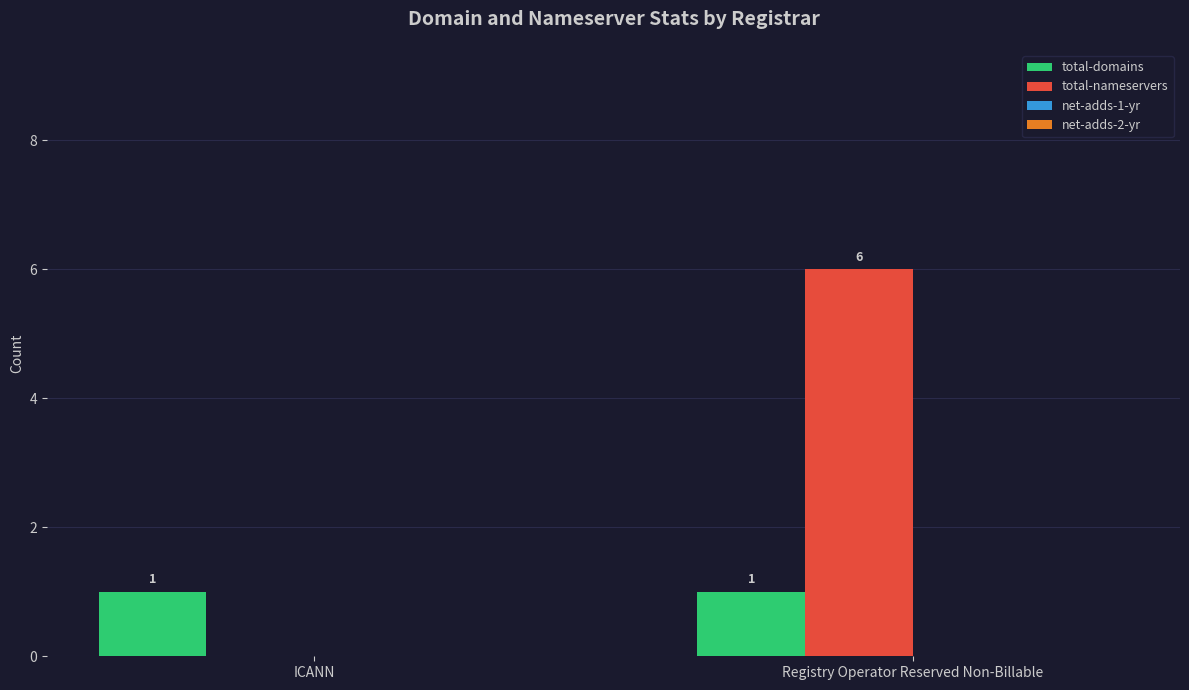

Where is total-nameservers nearest to the value 3?

ICANN